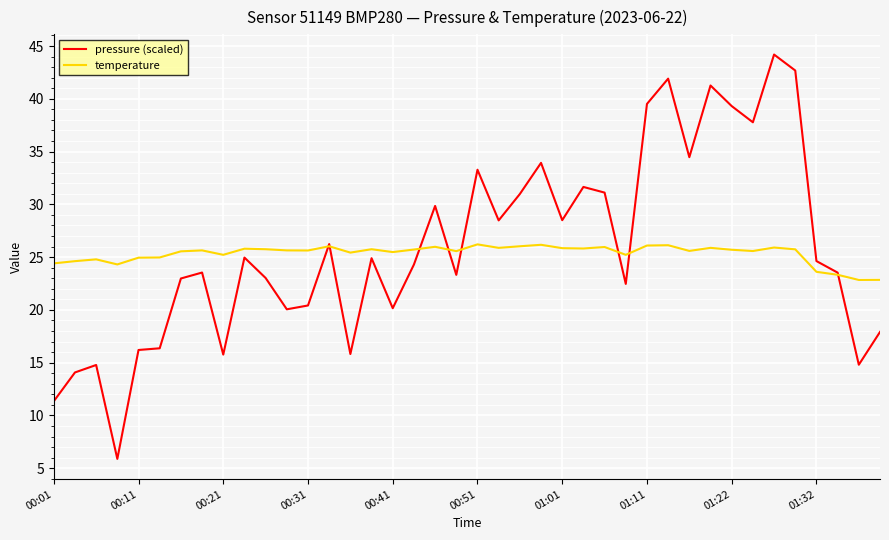

True or false: pressure (scaled) and temperature cross at least once.

True